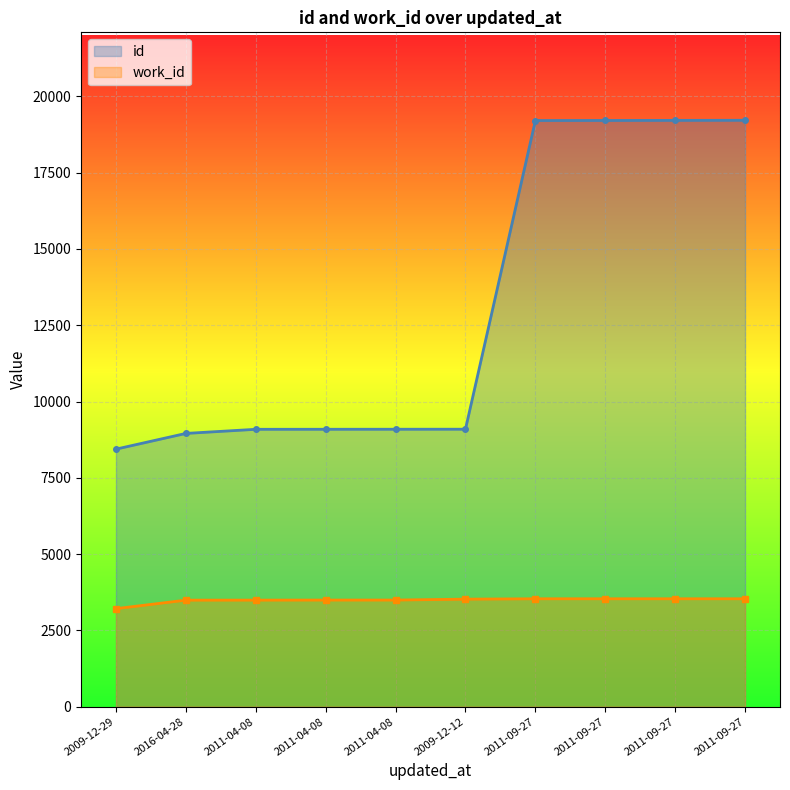

What is the value of the work_id point at the 5th from the left?

3491